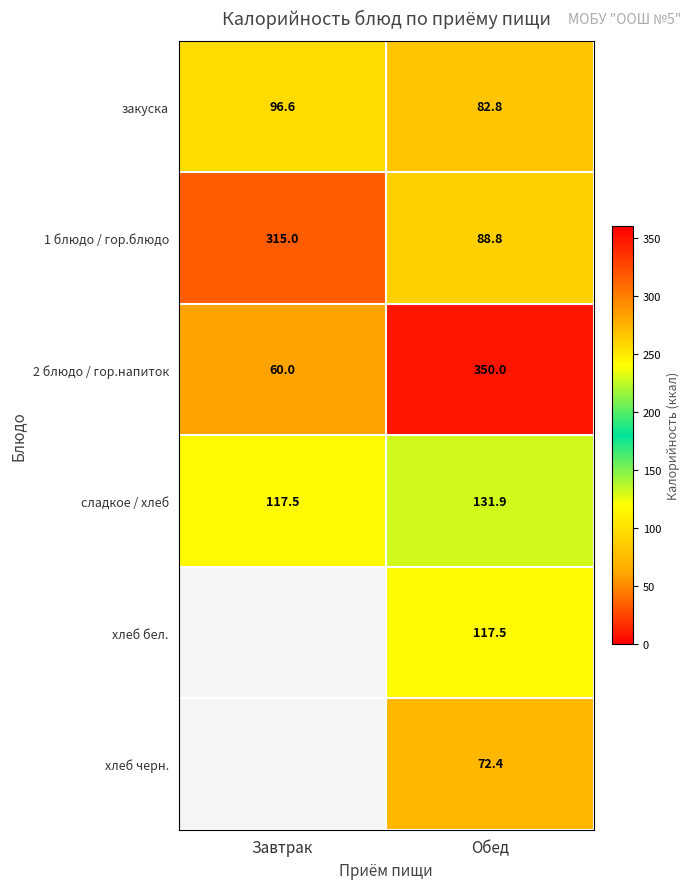

Rank the series at Обед from lowest to highest value.

хлеб черн., закуска, 1 блюдо / гор.блюдо, хлеб бел., сладкое / хлеб, 2 блюдо / гор.напиток